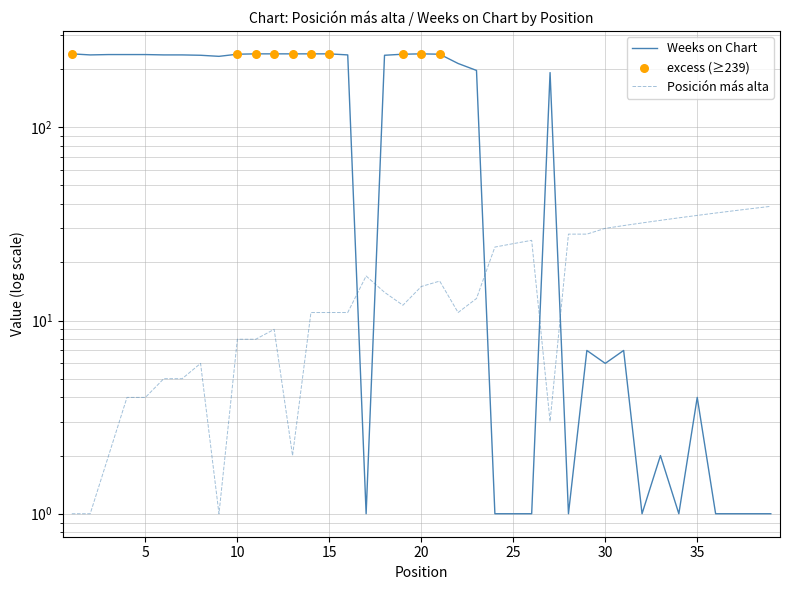

At which category is the sum across all series the highest?

20